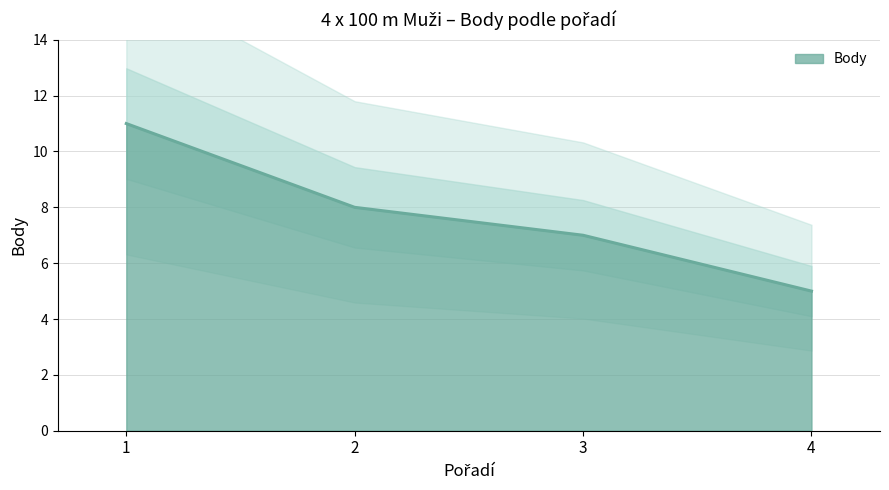

What is the value of the 3rd point from the left?

7